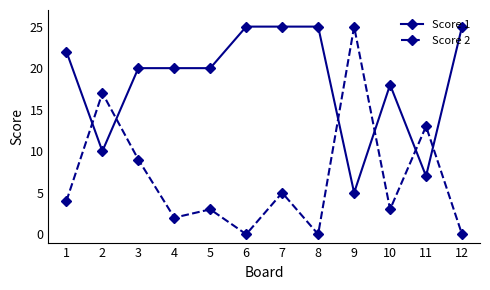

What is the value of the Score 2 point at the 11th from the left?

13